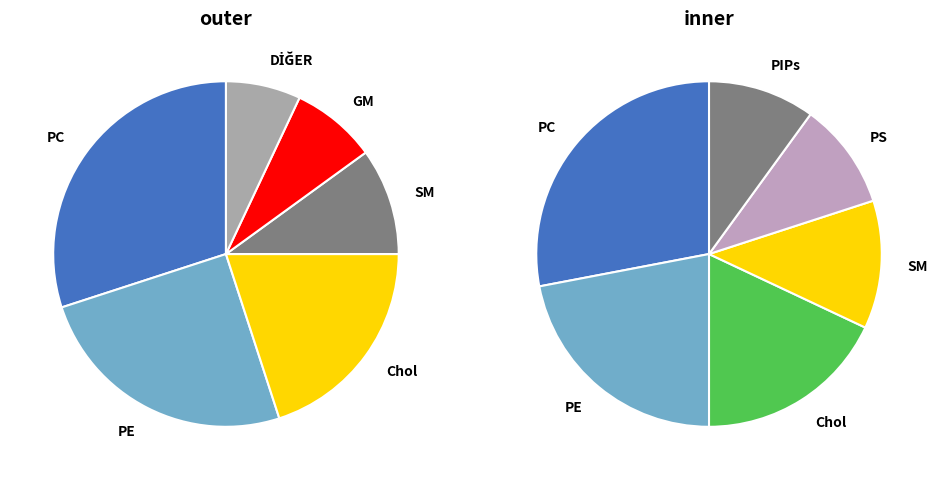

Is it true that DİĞER is 7% of the pie?

True